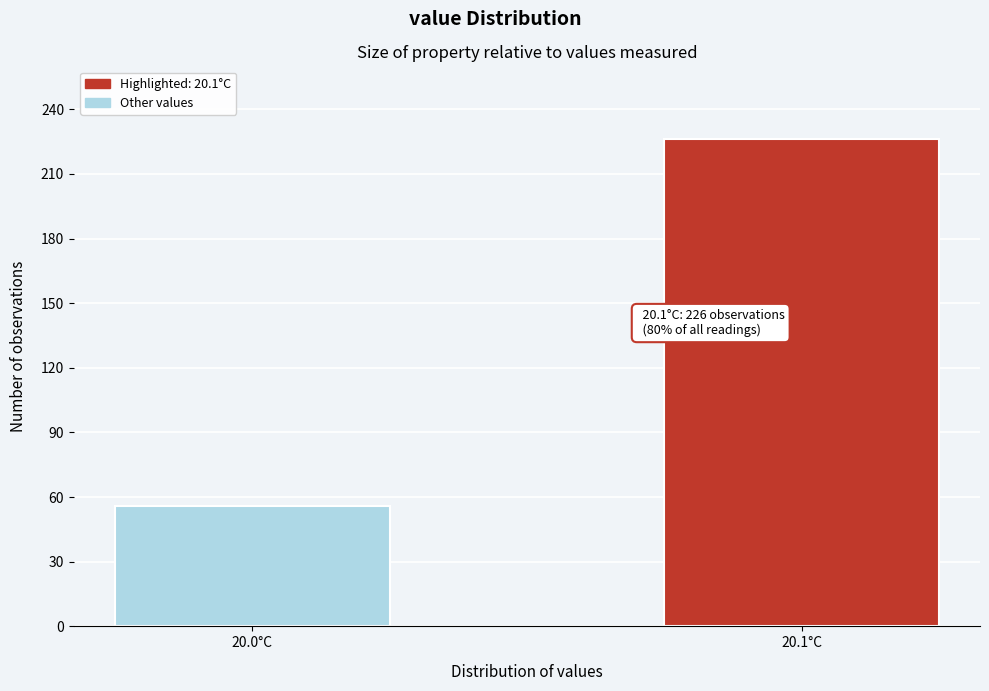

Reading left to right, what are all the values shown in this chart?

20.0°C=56	20.1°C=226